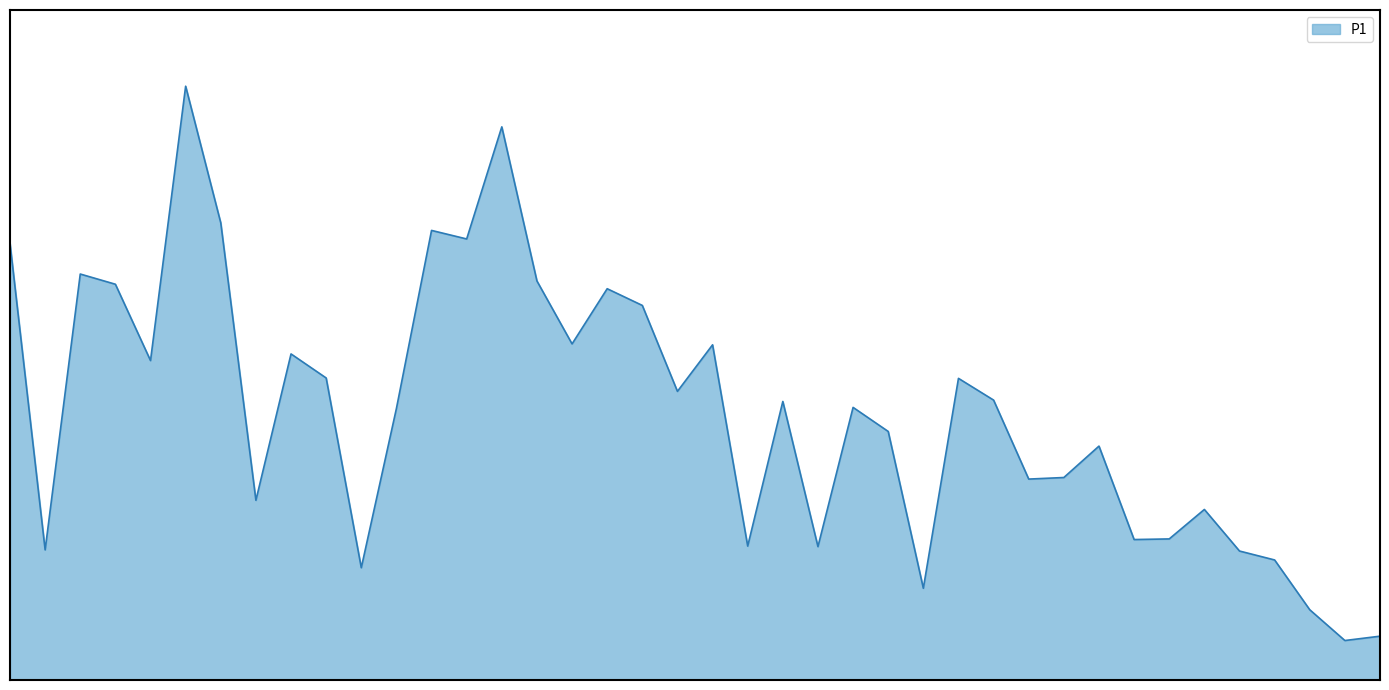

What is the difference between the maximum and minimum values?

992.8